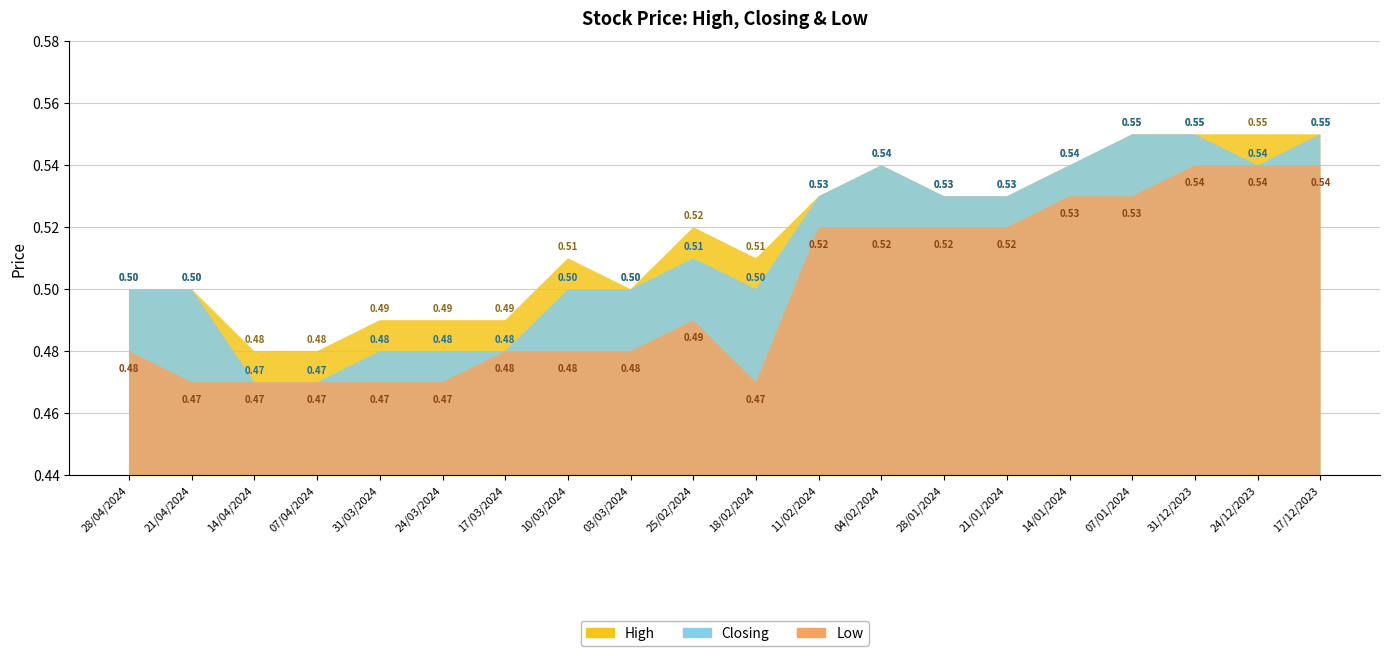

Reading left to right, what are all the values shown in this chart?

High: 0.5	0.5	0.5	0.5	0.5	0.5	0.5	0.5	0.5	0.5	0.5	0.5	0.5	0.5	0.5	0.5	0.6	0.6	0.6	0.6
Closing: 0.5	0.5	0.5	0.5	0.5	0.5	0.5	0.5	0.5	0.5	0.5	0.5	0.5	0.5	0.5	0.5	0.6	0.6	0.5	0.6
Low: 0.5	0.5	0.5	0.5	0.5	0.5	0.5	0.5	0.5	0.5	0.5	0.5	0.5	0.5	0.5	0.5	0.5	0.5	0.5	0.5